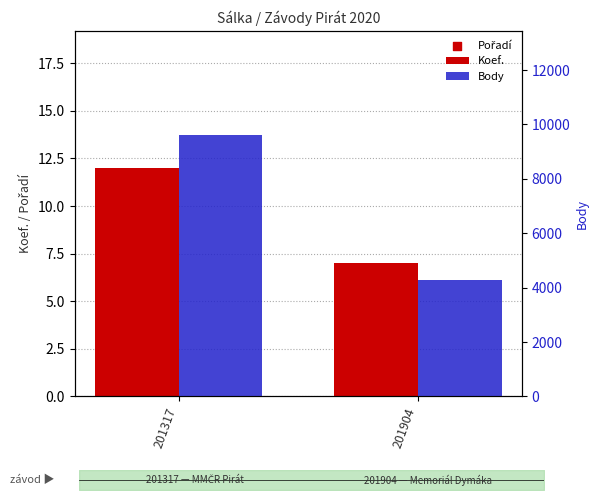

At which category is the sum across all series the highest?

201317